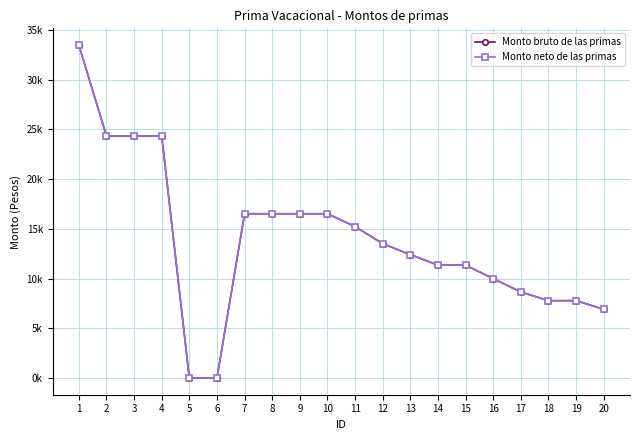

Between 4 and 20, which series saw the biggest shift?

Monto bruto de las primas